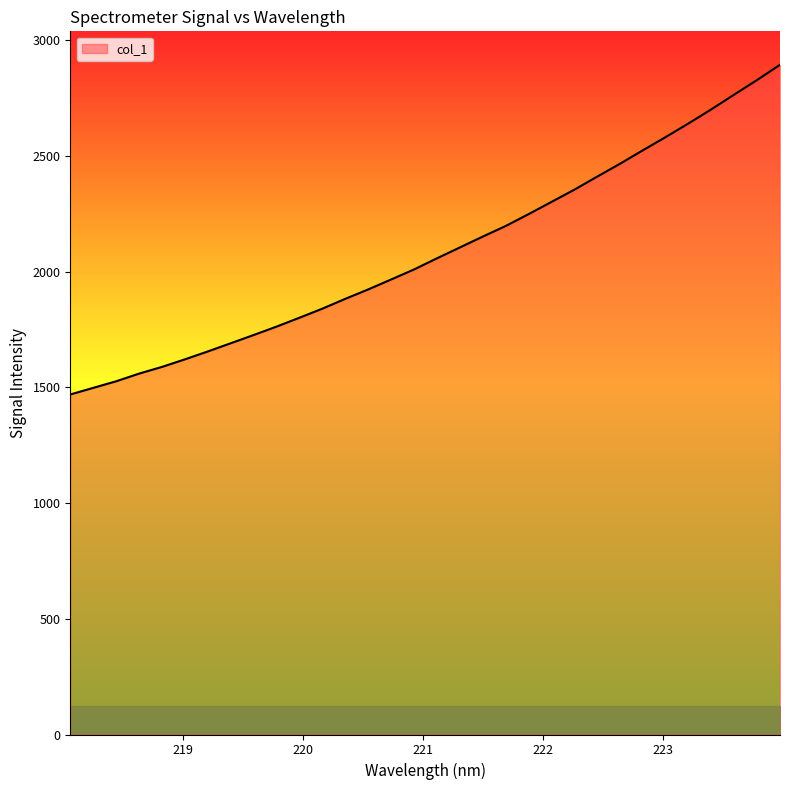

True or false: there are more than 0 points higher than both neighbors.

False